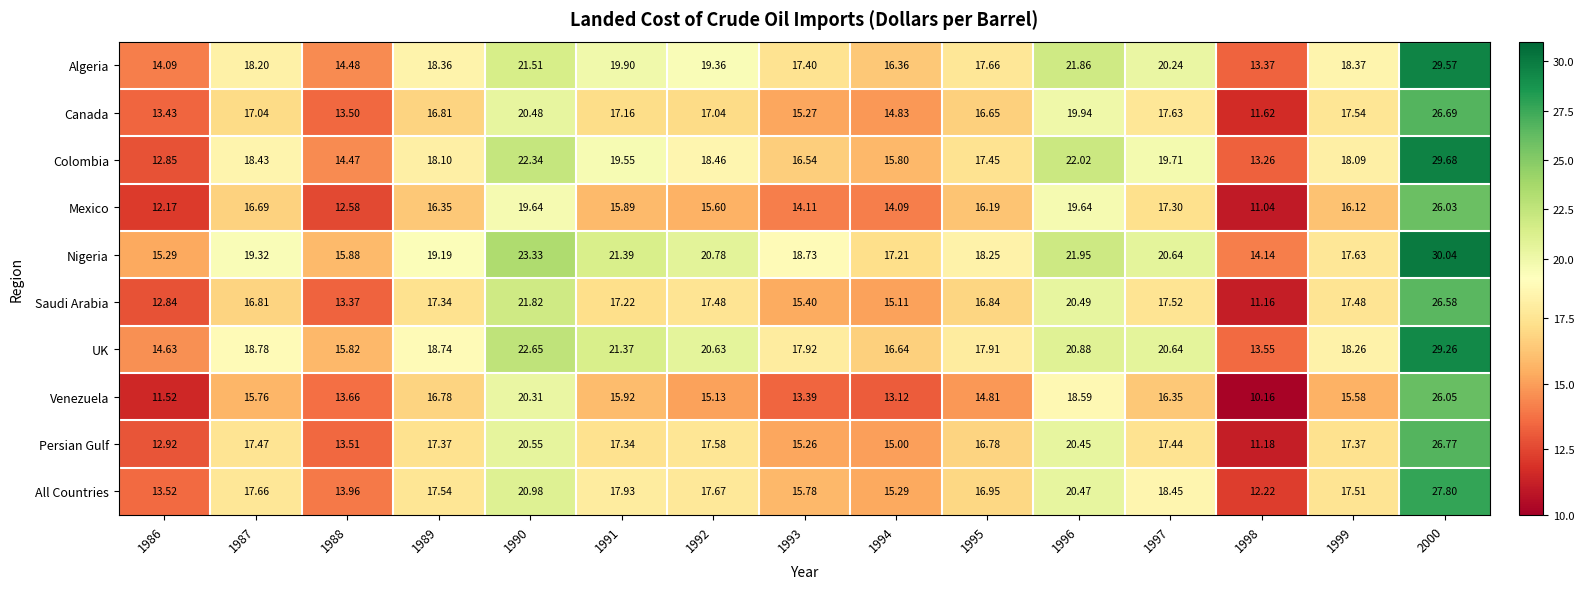

List the series in order of their peak value, lowest first.

Mexico, Venezuela, Saudi Arabia, Canada, Persian Gulf, All Countries, UK, Algeria, Colombia, Nigeria